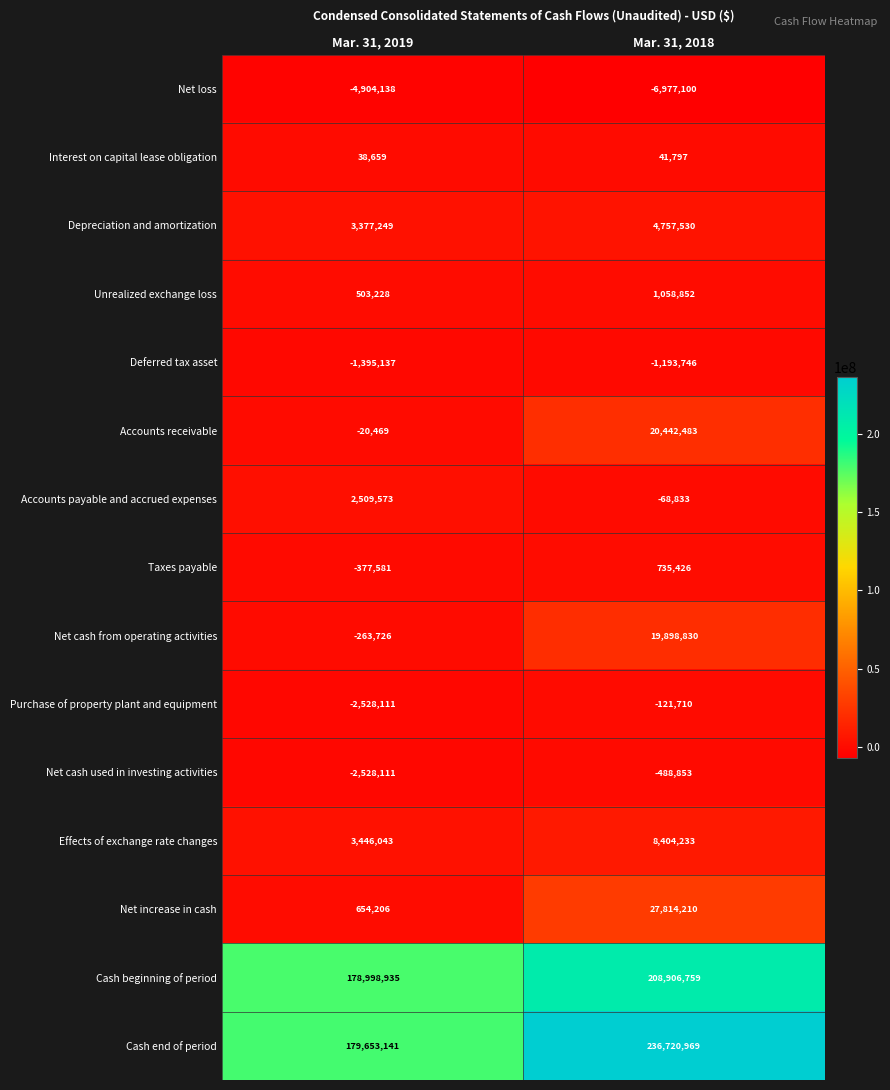

Rank the series by their maximum value, from highest to lowest.

Cash end of period, Cash beginning of period, Net increase in cash, Accounts receivable, Net cash from operating activities, Effects of exchange rate changes, Depreciation and amortization, Accounts payable and accrued expenses, Unrealized exchange loss, Taxes payable, Interest on capital lease obligation, Purchase of property plant and equipment, Net cash used in investing activities, Deferred tax asset, Net loss